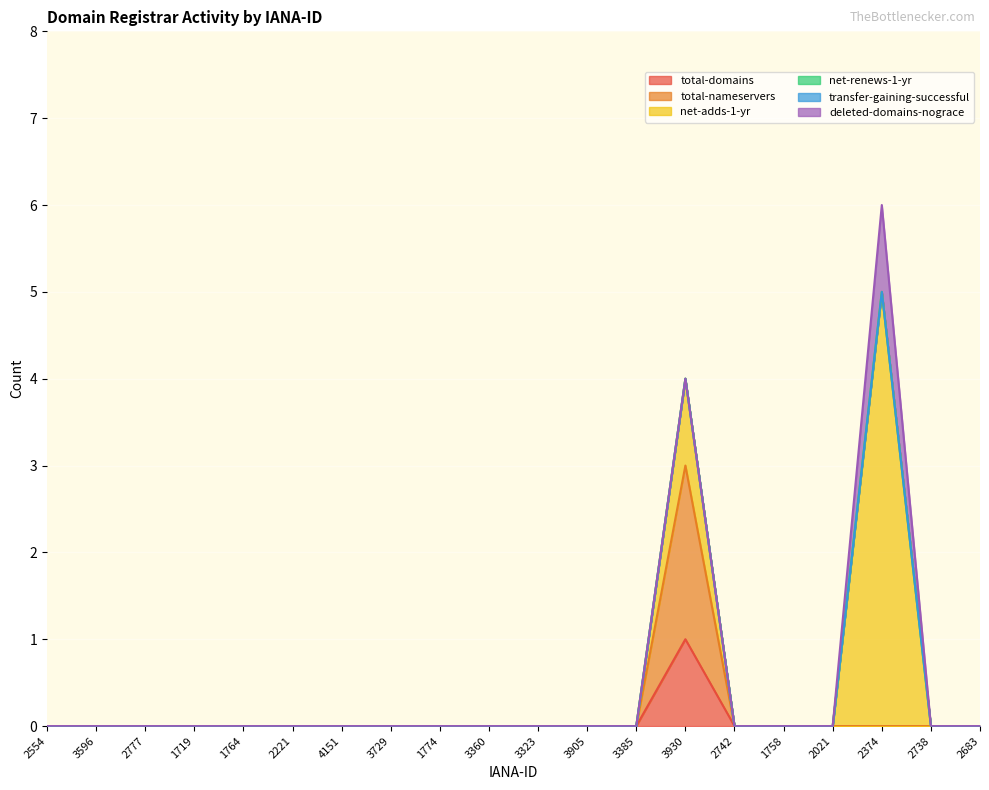

Count the number of categories in the chart.

20